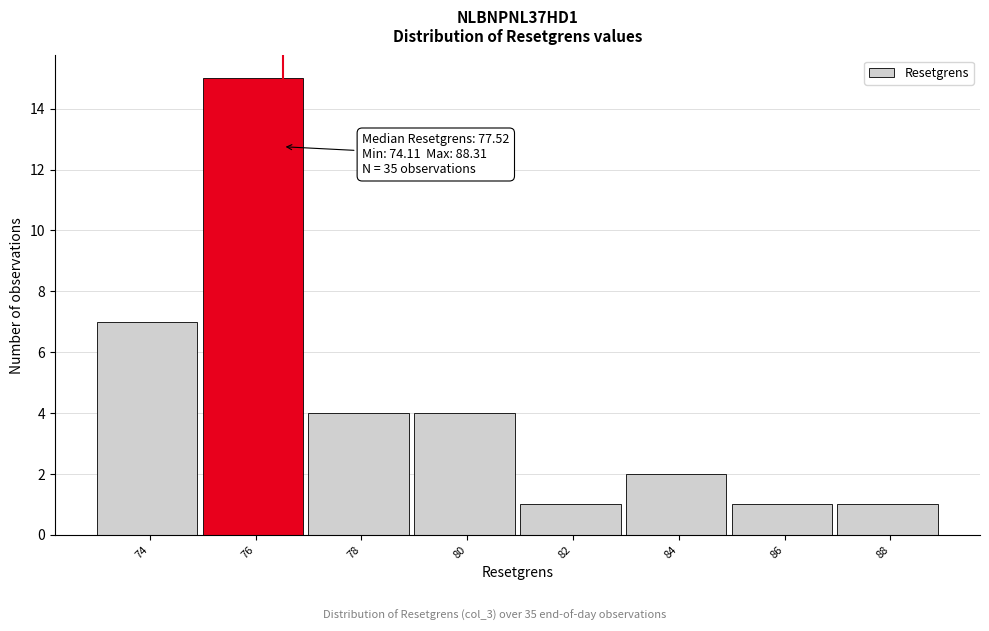

Reading left to right, extract all data points from this chart.

74=7	76=15	78=4	80=4	82=1	84=2	86=1	88=1